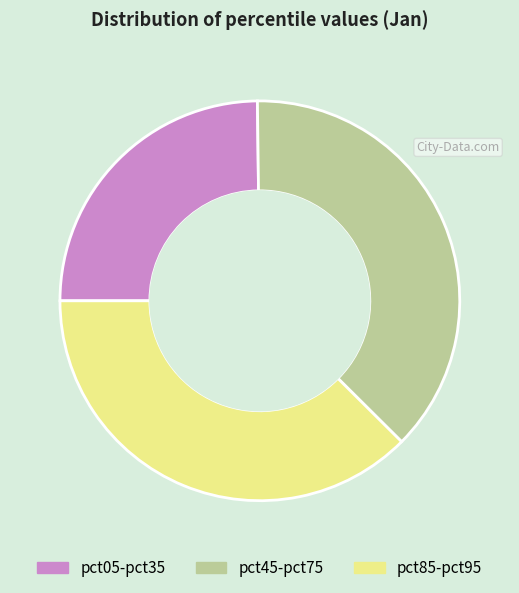

Does pct85-pct95 account for over 50% of the chart?

No